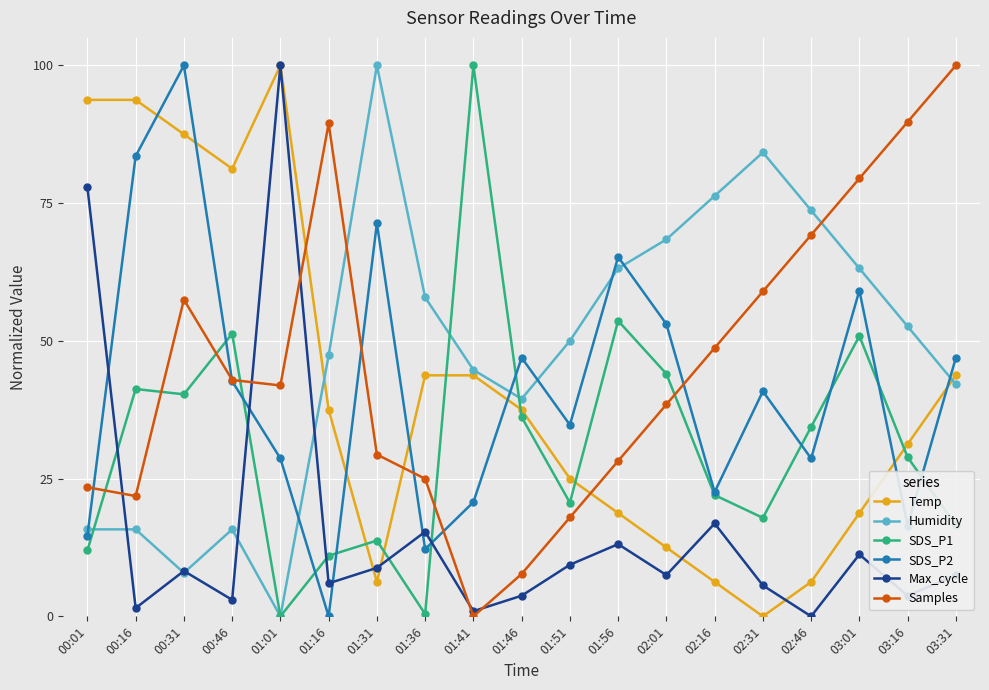

Count the number of categories in the chart.

19